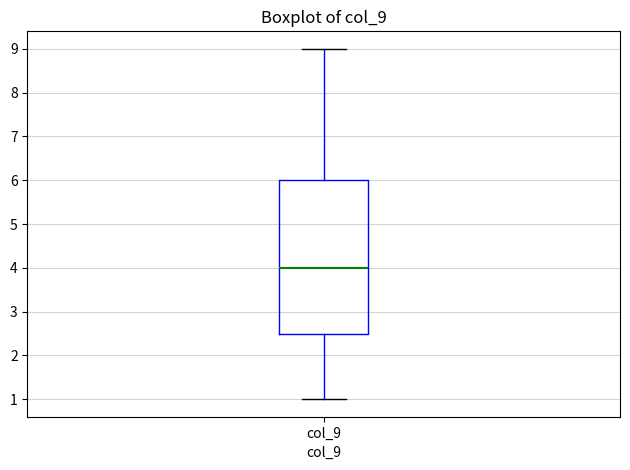

Transcribe this box plot: give where the median line is, the range the box spans, and where the two whiskers end, as read against the y-axis. The values are not printed on the chart, so give them approximately, as read against the axis.

median 4.0, box 2.5 to 6.0, whiskers 1.0 to 9.0